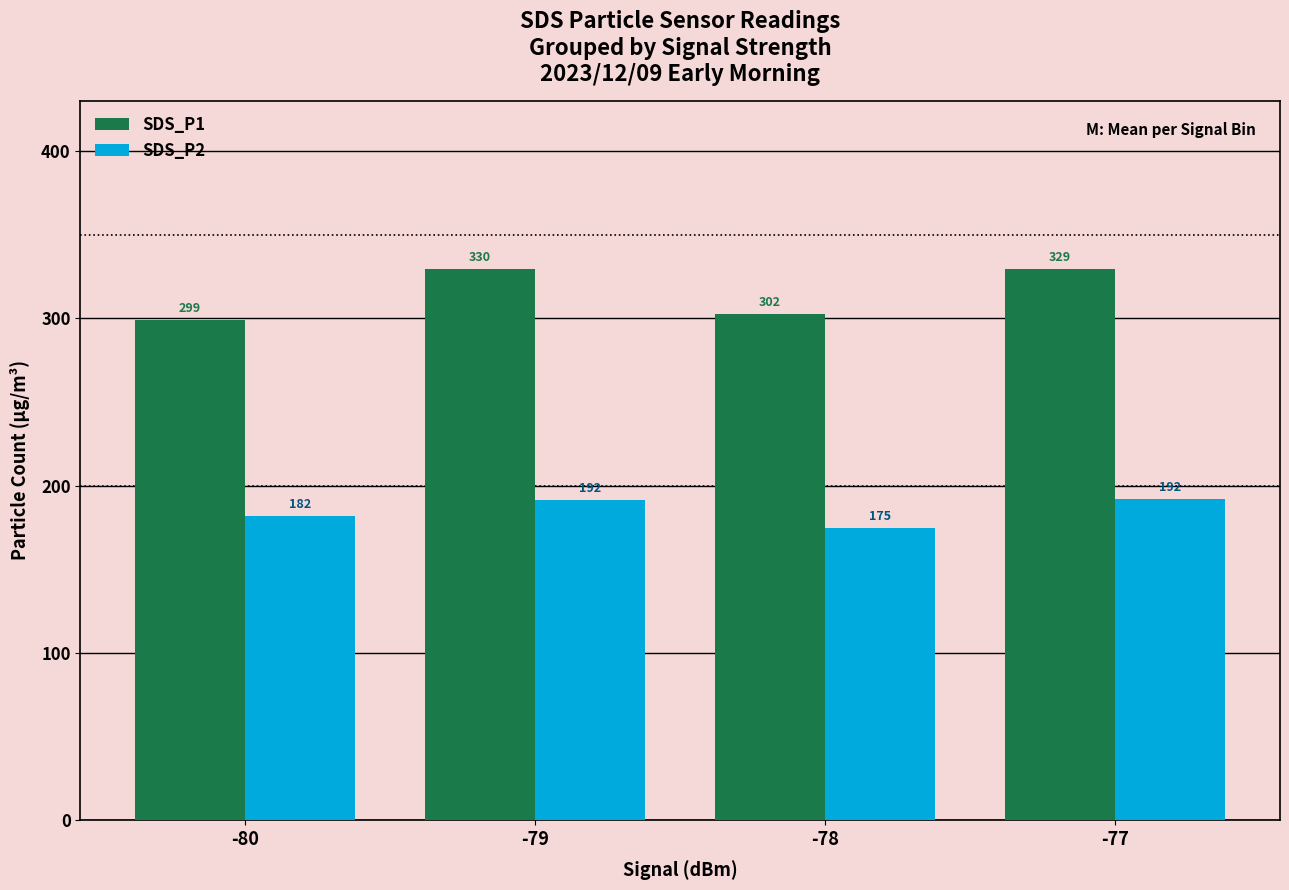

What is the difference between the second highest and minimum values in the SDS_P1 series?

30.0